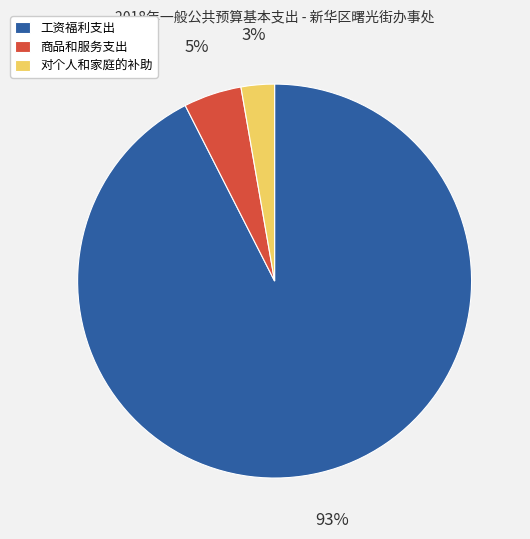

What is the largest slice in the pie chart?

工资福利支出